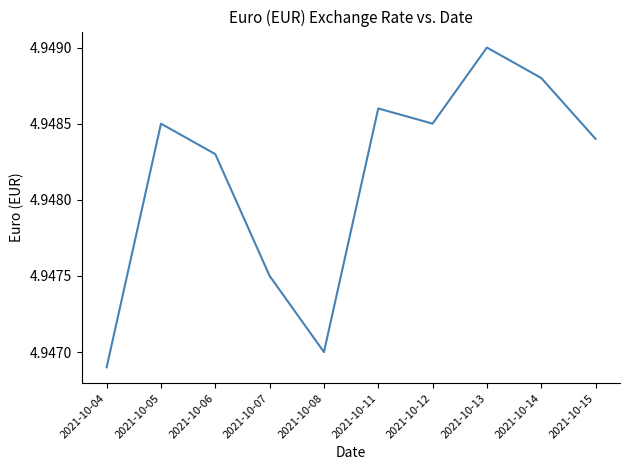

Is it true that the value at 2021-10-06 is 7.1?

False